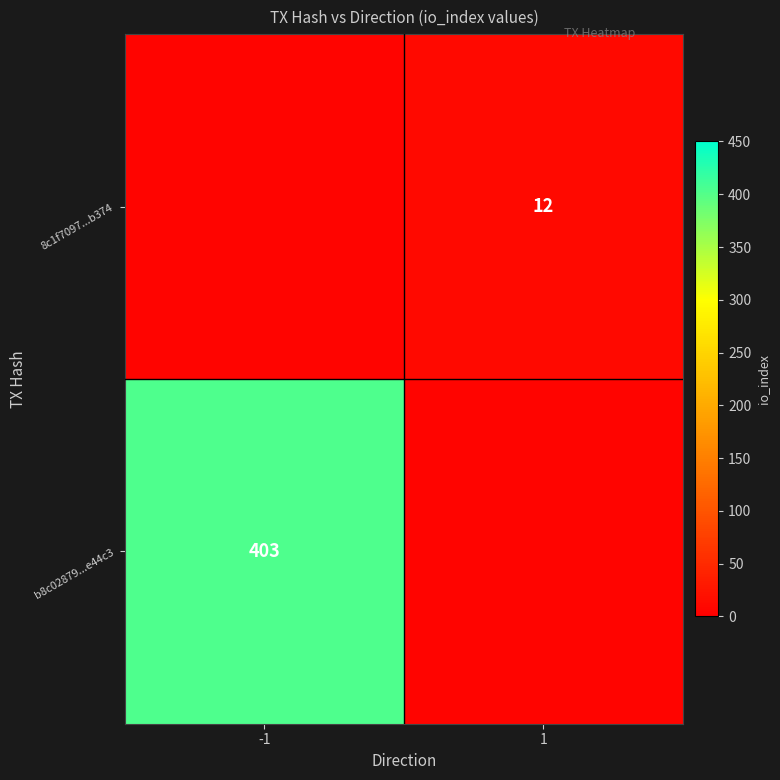

Rank the series by their maximum value, from lowest to highest.

b8c02879...e44c3, 8c1f7097...b374